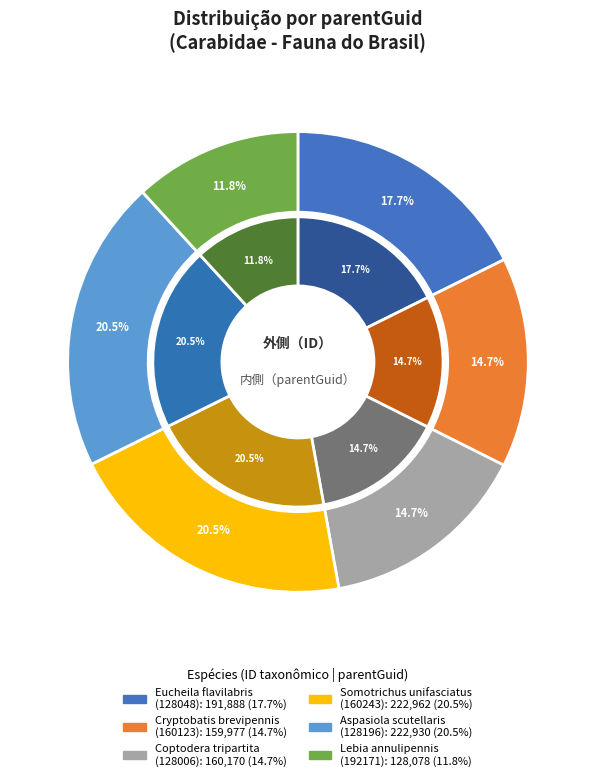

Rank the categories by value from highest to lowest.

Somotrichus unifasciatus
(160243), Aspasiola scutellaris
(128196), Eucheila flavilabris
(128048), Coptodera tripartita
(128006), Cryptobatis brevipennis
(160123), Lebia annulipennis
(192171)